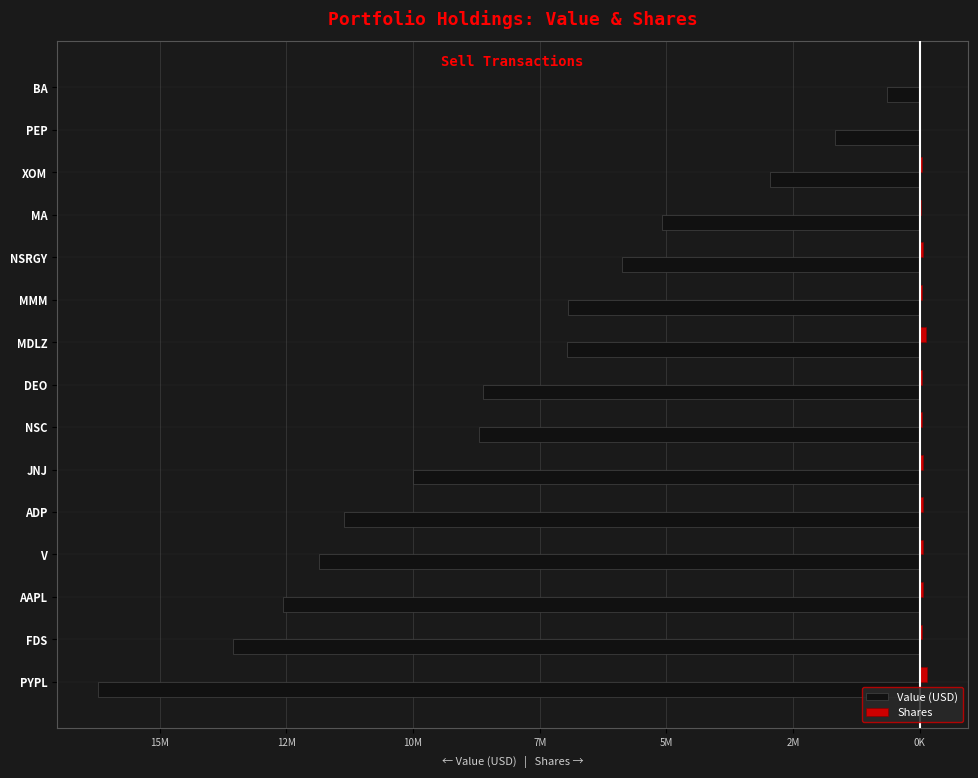

Which series has the largest range (max minus min)?

Value (USD)